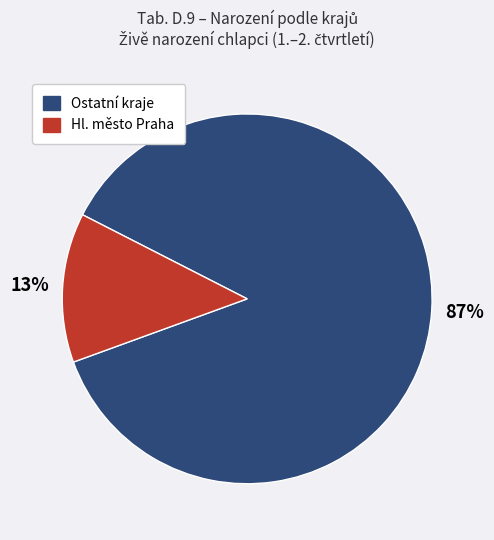

Is there any slice that represents more than half of the pie?

Yes